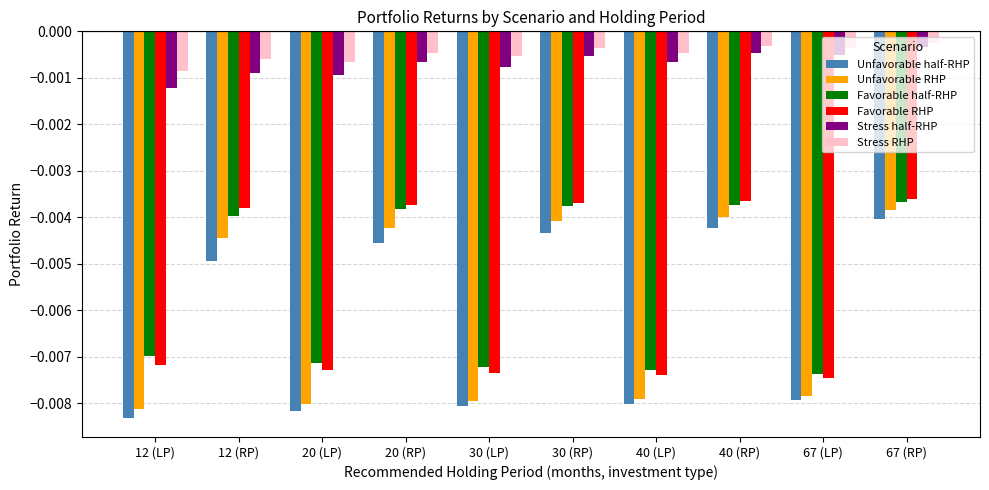

At which label is Stress half-RHP closest to 0?

67 (RP)